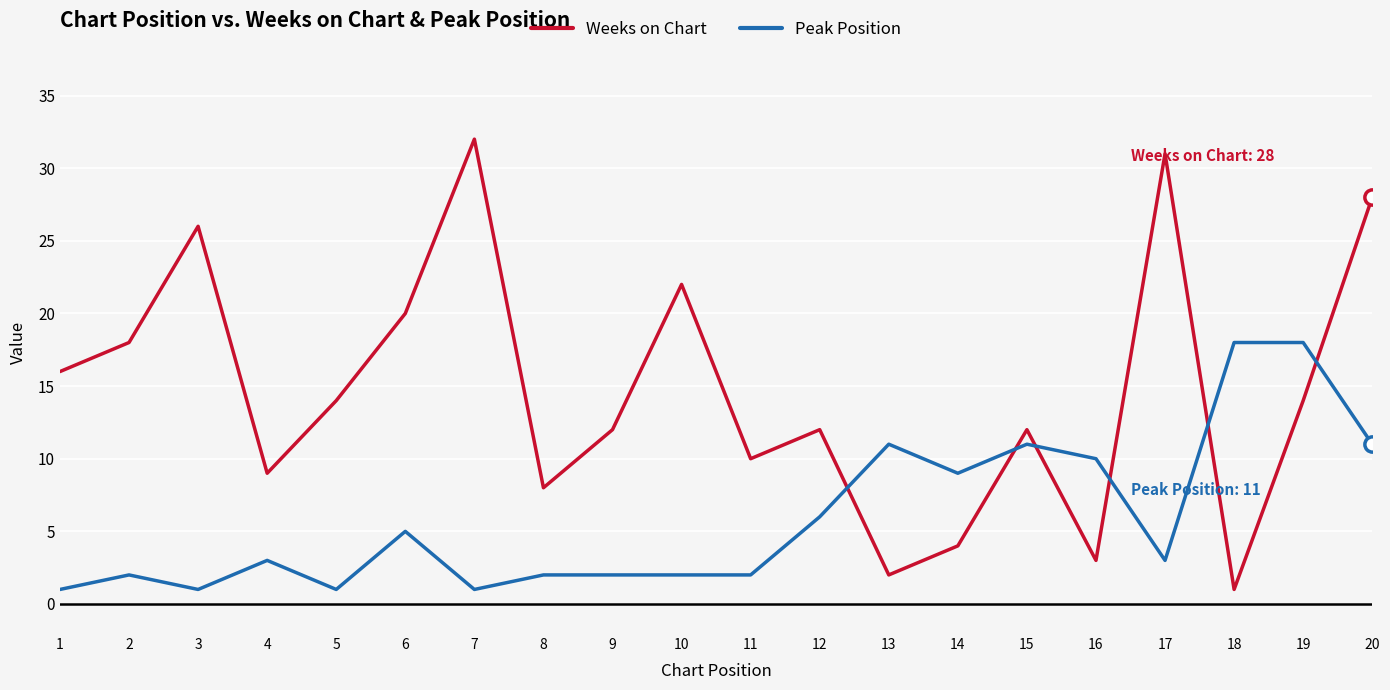

Reading left to right, extract all data points from this chart.

Weeks on Chart: 1=16	2=18	3=26	4=9	5=14	6=20	7=32	8=8	9=12	10=22	11=10	12=12	13=2	14=4	15=12	16=3	17=31	18=1	19=14	20=28
Peak Position: 1=1	2=2	3=1	4=3	5=1	6=5	7=1	8=2	9=2	10=2	11=2	12=6	13=11	14=9	15=11	16=10	17=3	18=18	19=18	20=11